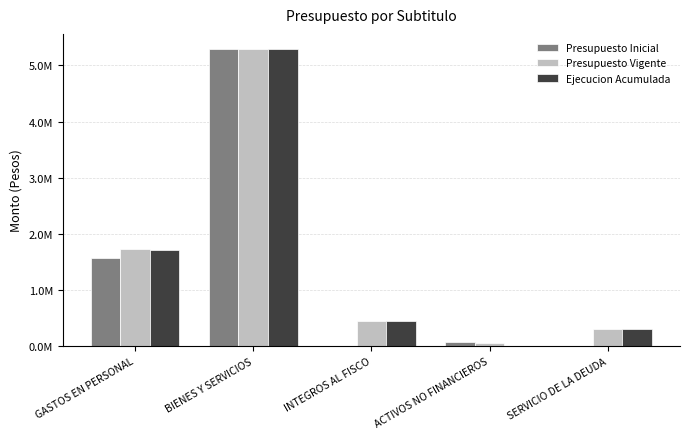

The value of Presupuesto Vigente at SERVICIO DE LA DEUDA is 300424. True or false?

True